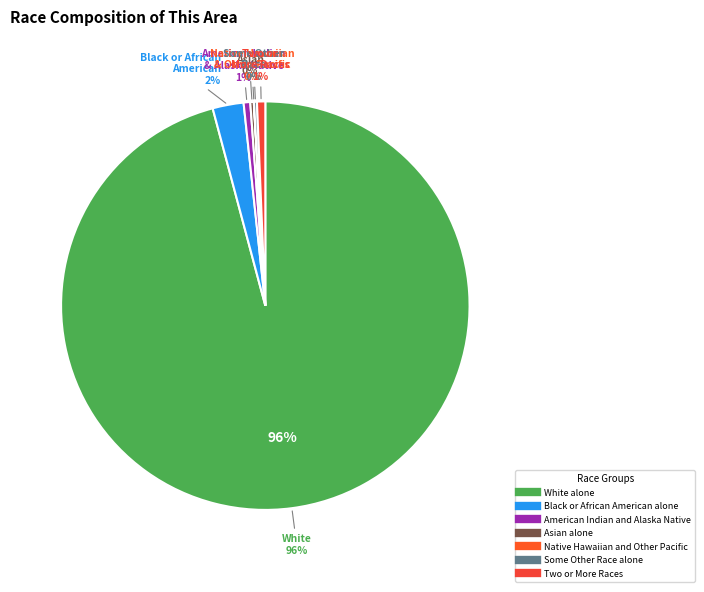

Which slice is the smallest?

Native Hawaiian and Other Pacific